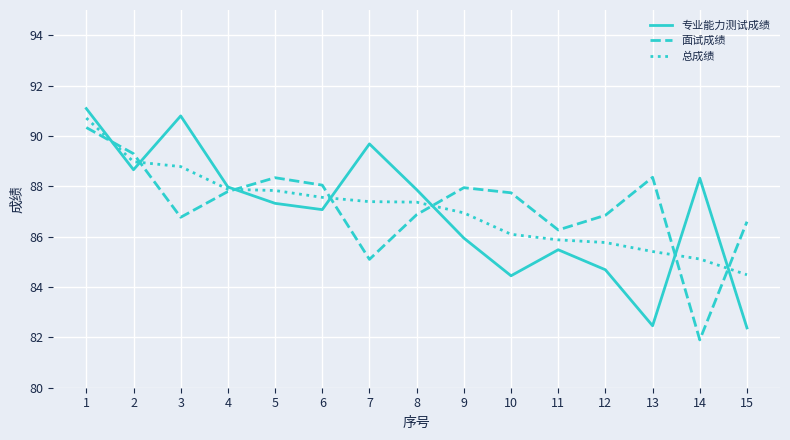

What is the greatest value displayed?

91.1